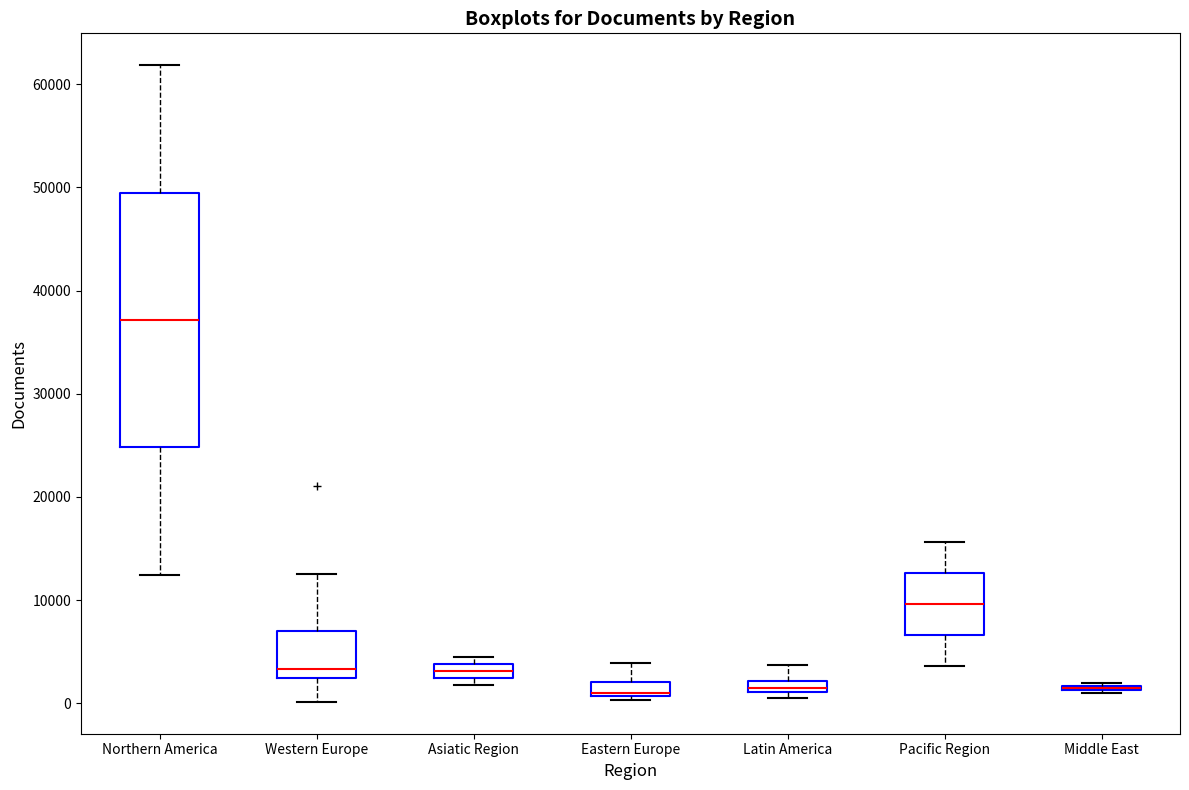

Comparing the boxes themselves (not the whiskers), which one is the tallest?

Northern America